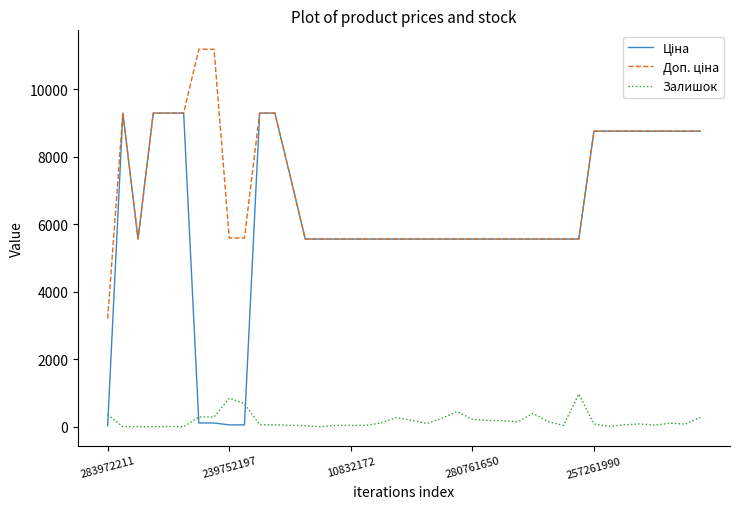

What is the greatest value displayed?

11182.0